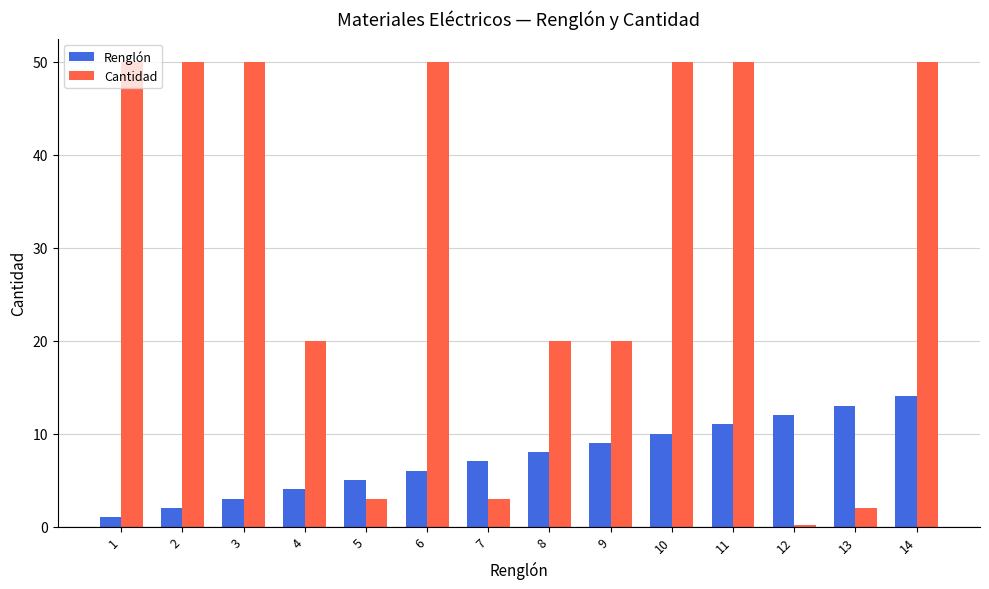

The Cantidad series shows 50.0 at 2. True or false?

True